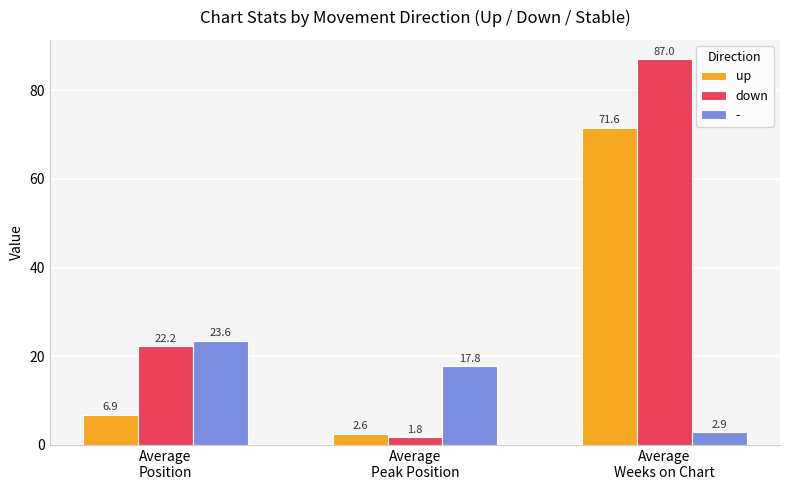

What is the difference between the second highest and minimum values in the - series?

14.9